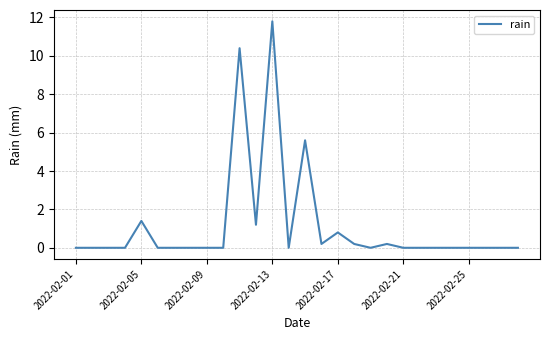

What is the greatest value displayed?

11.8